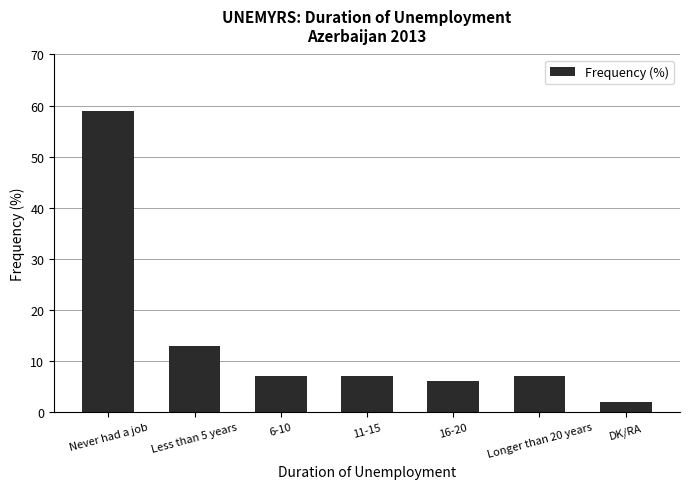

Reading left to right, what are all the values shown in this chart?

Never had a job=59	Less than 5 years=13	6-10=7	11-15=7	16-20=6	Longer than 20 years=7	DK/RA=2